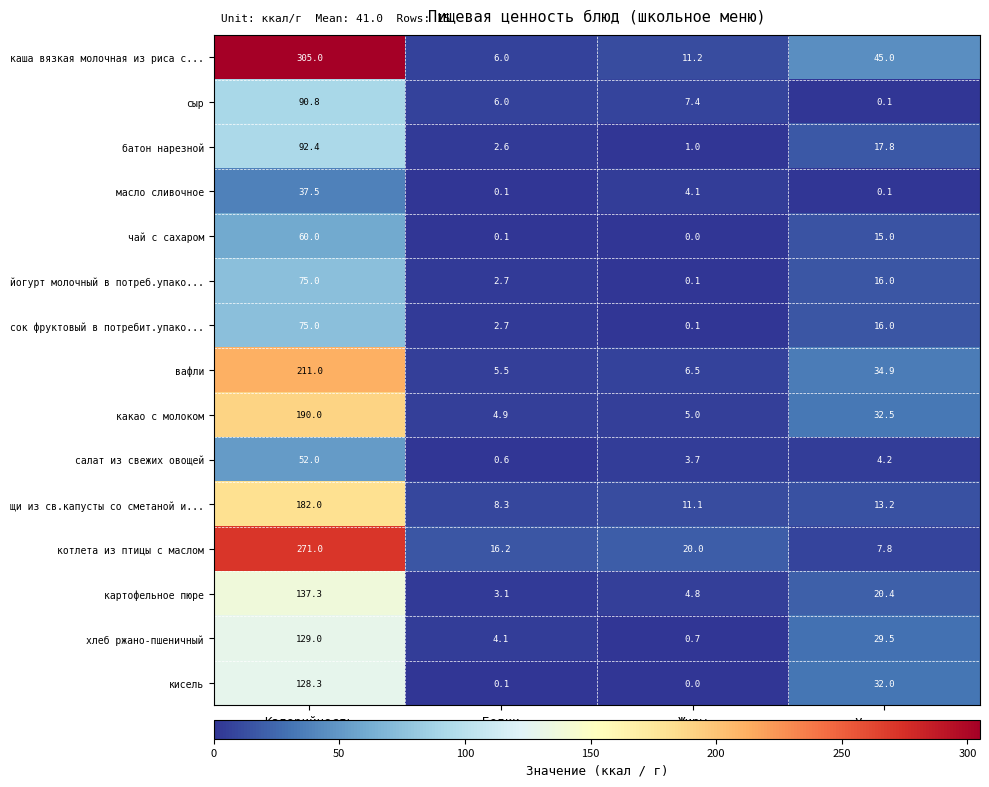

Is the value of каша вязкая молочная из риса с... at Углеводы greater than the value of кисель at Белки?

Yes